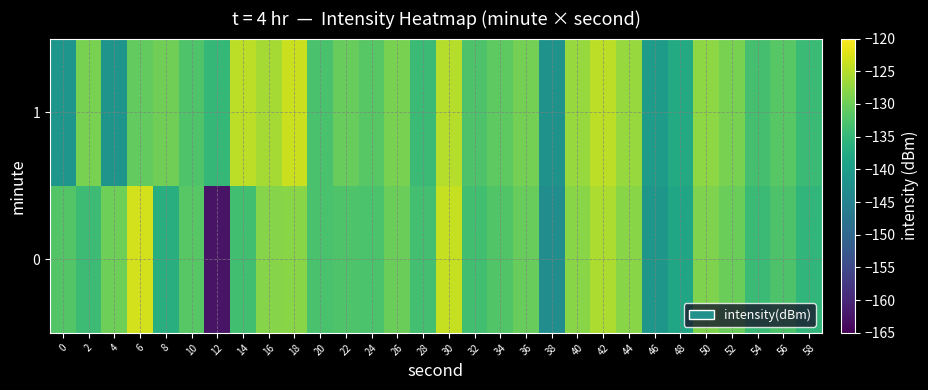

Which series has the largest total across all categories?

1